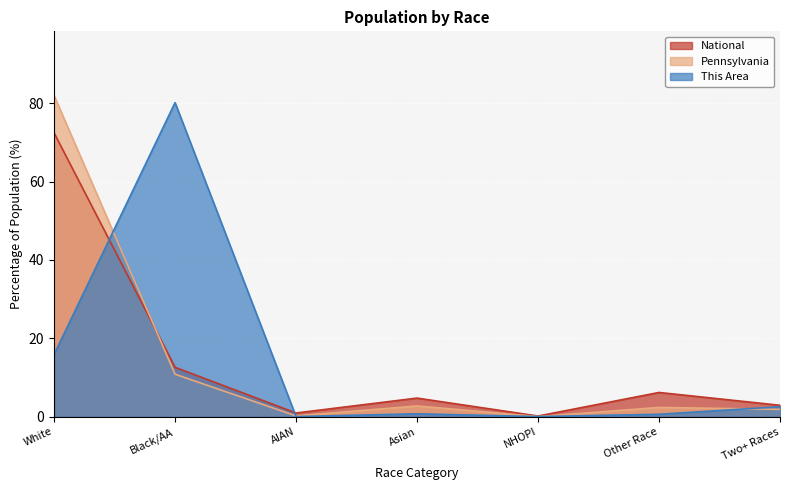

At how many categories does at least one series exceed 46?

2